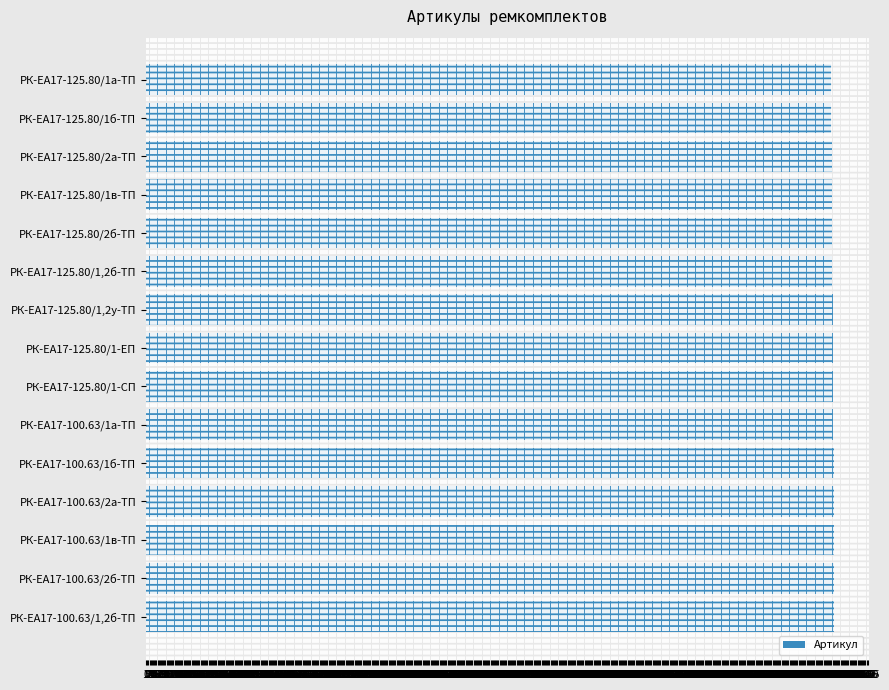

What is the difference between the maximum and minimum values?

14